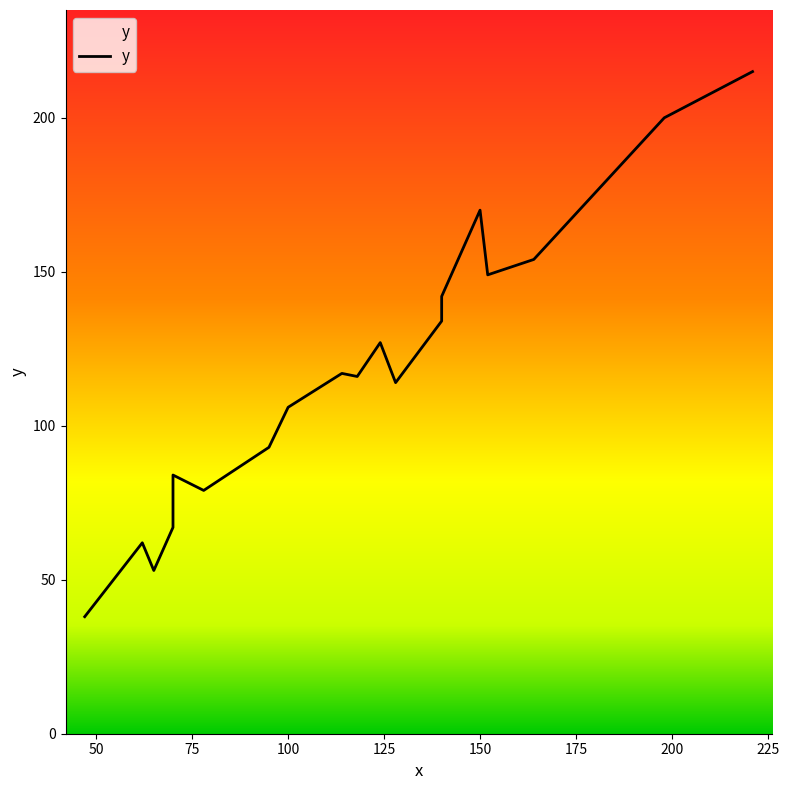

What is the value of the 11th point from the left?

127